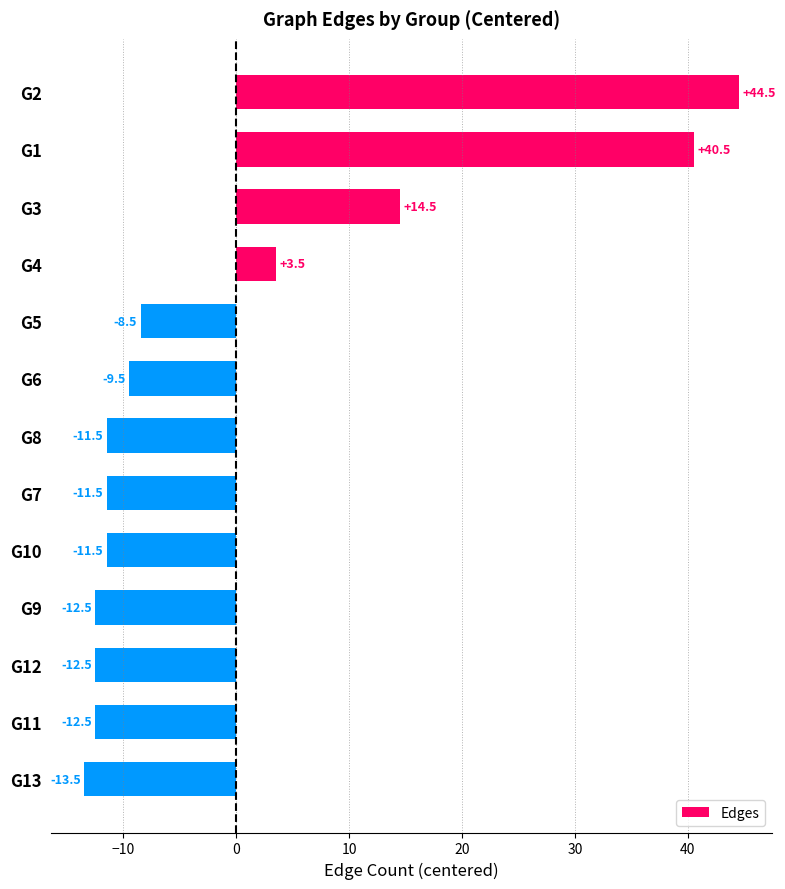

How many positive values are there?

4